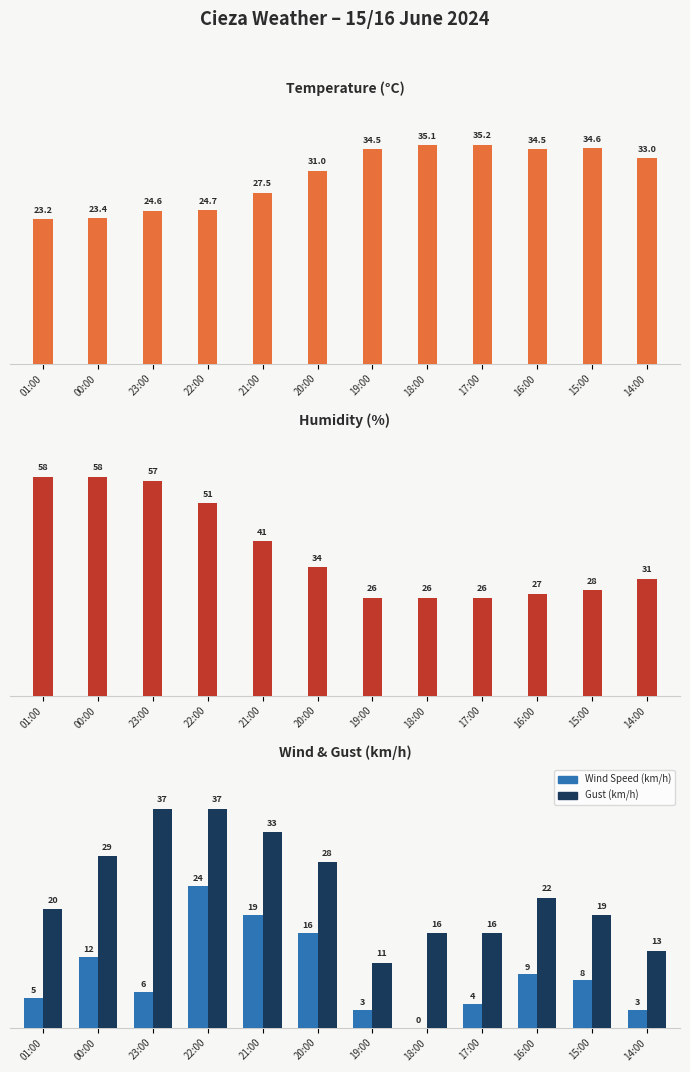

How many categories are shown in the chart?

12